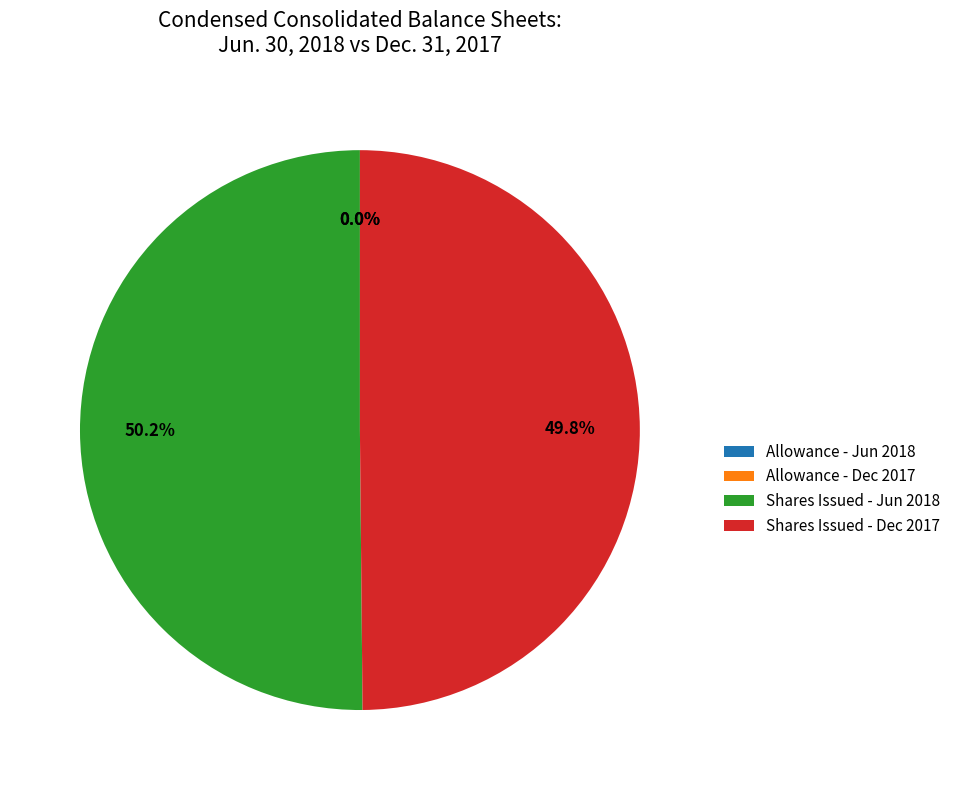

To the nearest percent, what is the combined percentage of Common stock, shares issued and Common stock, shares outstanding?

100%